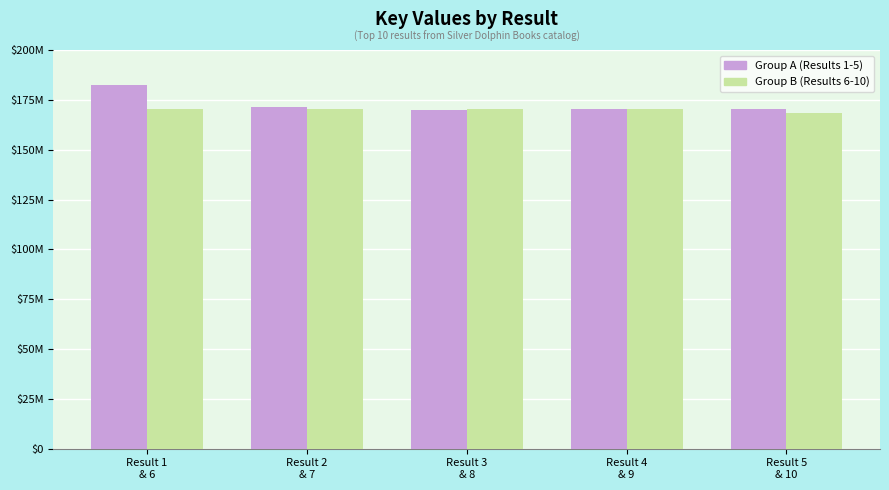

Are the bars horizontal?

No